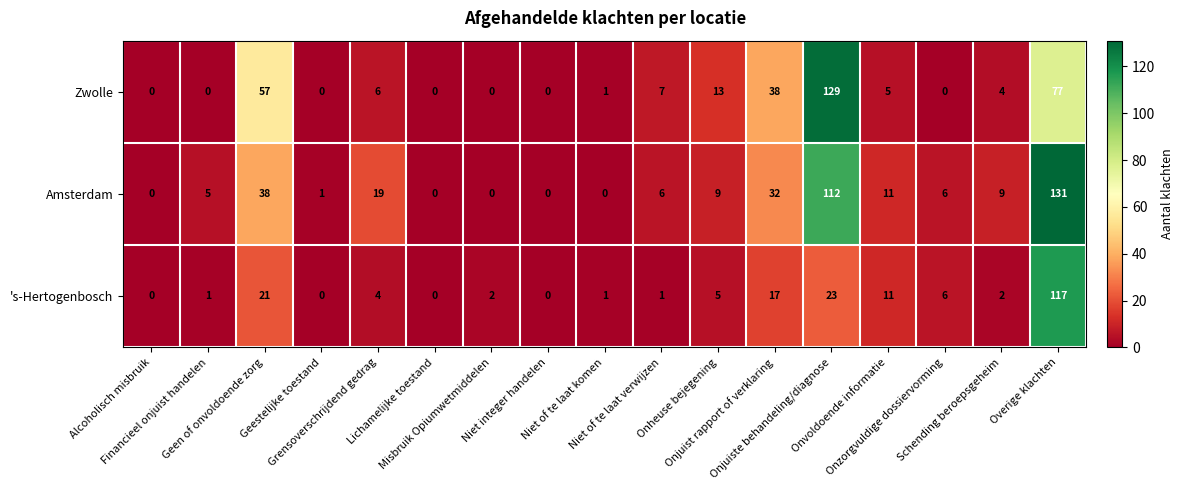

Rank the series by their average value, from highest to lowest.

Amsterdam, Zwolle, 's-Hertogenbosch